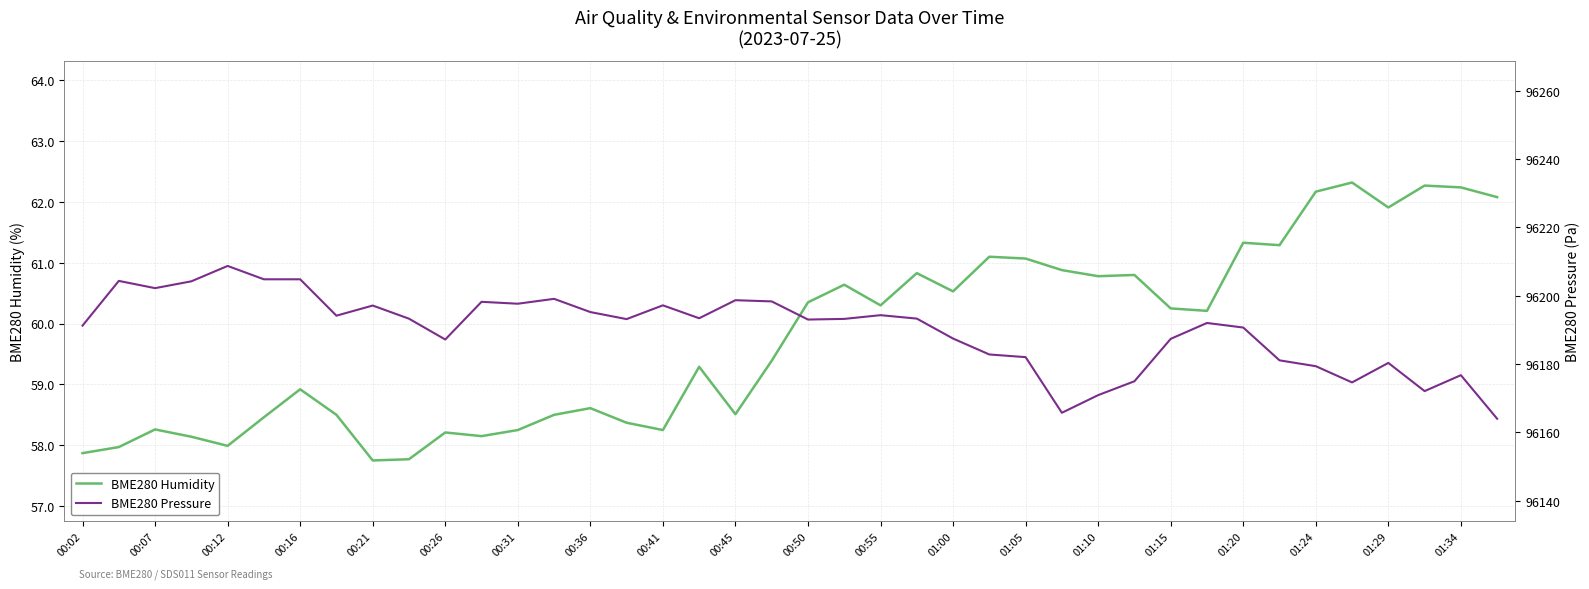

What is the sum of all BME280 Humidity values?

2390.5